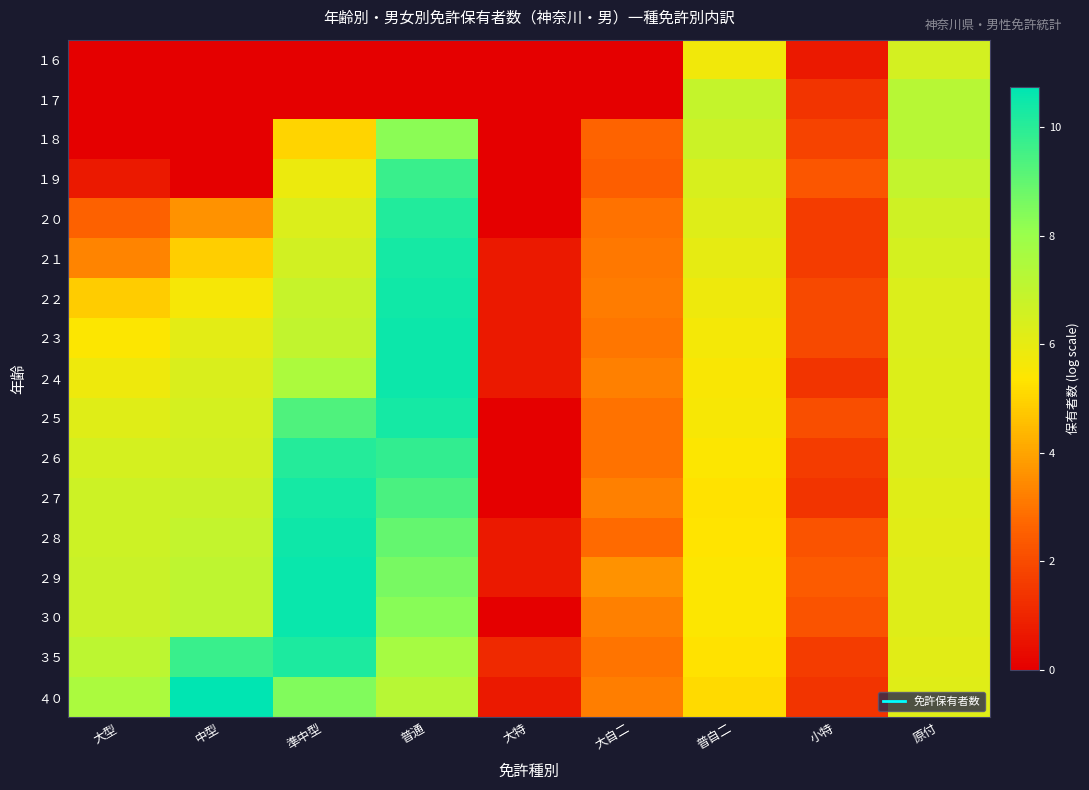

What is the greatest value displayed?

10.7